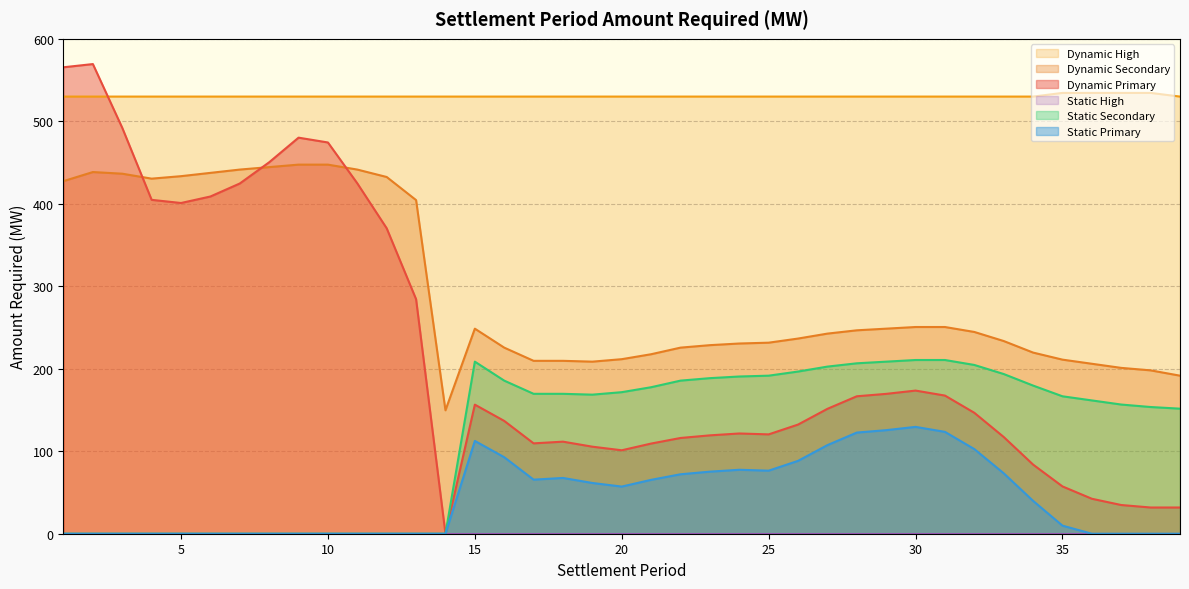

Is it true that Dynamic Primary equals 26.2 at 33?

False